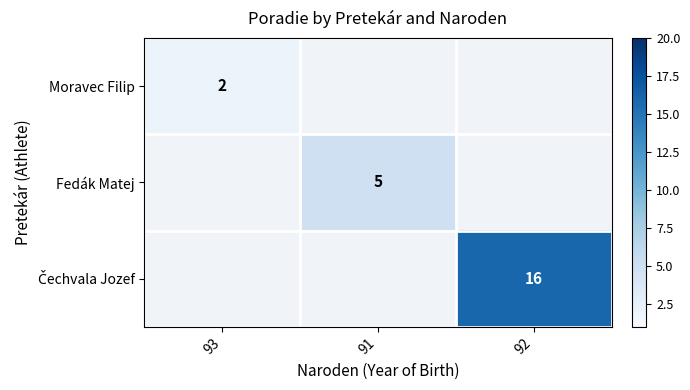

Is it true that Fedák Matej equals 5 at 91?

True